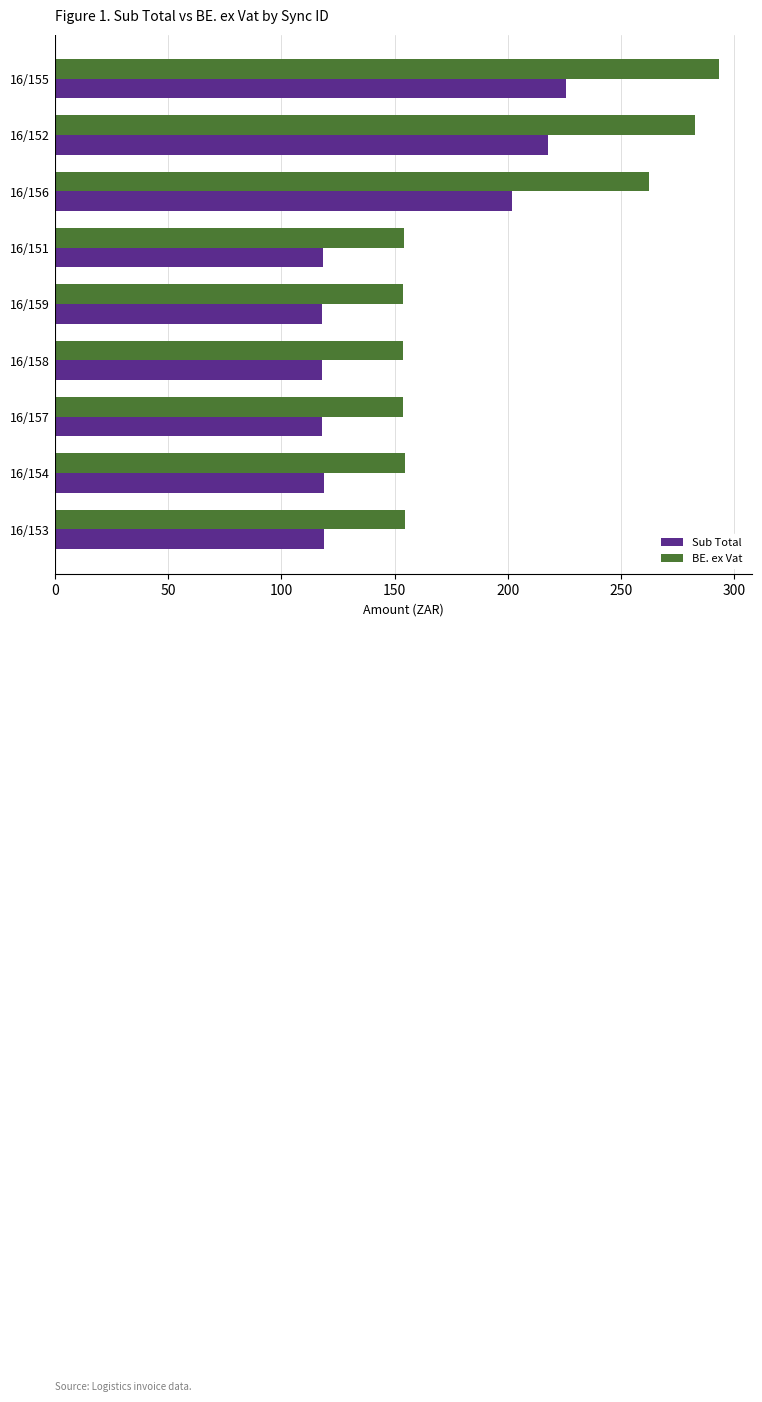

True or false: BE. ex Vat has a value of 153.6 at 16/158.

True